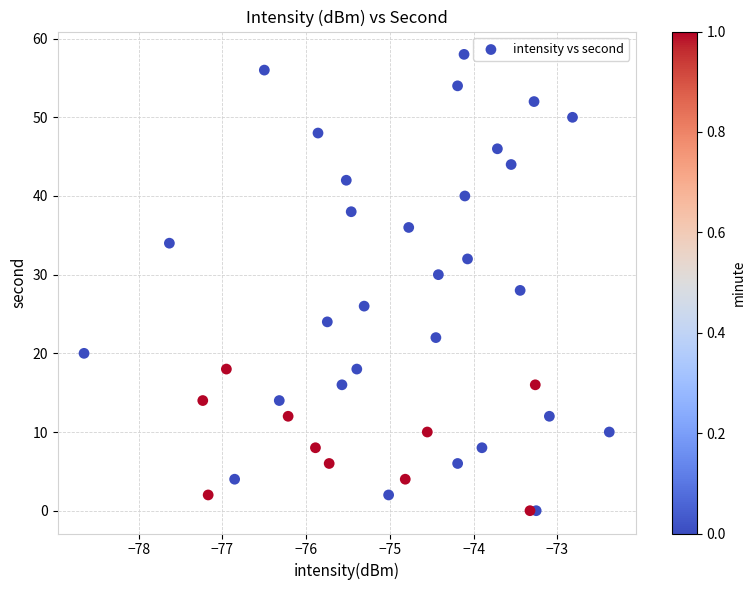

What is the range of Y values (max minus min)?

58